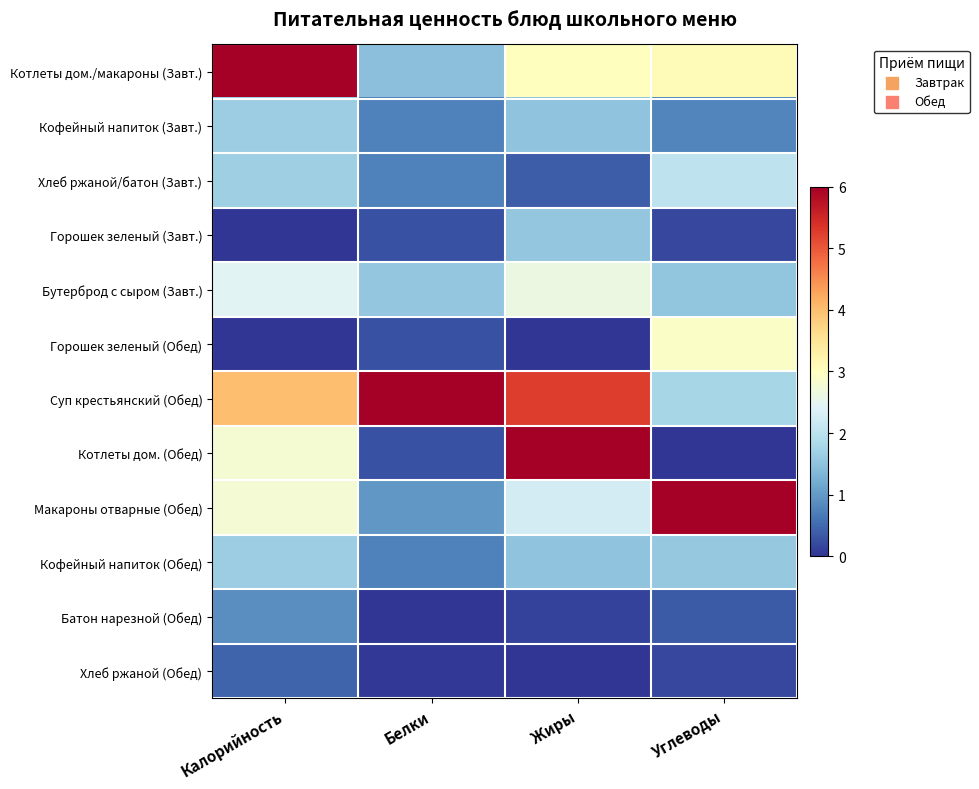

Reading left to right, extract all data points from this chart.

Котлеты дом./макароны (Завт.): Калорийность=6.0	Белки=1.5	Жиры=3.0	Углеводы=3.1
Кофейный напиток (Завт.): Калорийность=1.7	Белки=0.7	Жиры=1.5	Углеводы=0.8
Хлеб ржаной/батон (Завт.): Калорийность=1.7	Белки=0.7	Жиры=0.4	Углеводы=2.0
Горошек зеленый (Завт.): Калорийность=0.0	Белки=0.3	Жиры=1.6	Углеводы=0.2
Бутерброд с сыром (Завт.): Калорийность=2.4	Белки=1.6	Жиры=2.6	Углеводы=1.5
Горошек зеленый (Обед): Калорийность=0.0	Белки=0.3	Жиры=0.0	Углеводы=2.9
Суп крестьянский (Обед): Калорийность=4.0	Белки=6.0	Жиры=5.2	Углеводы=1.8
Котлеты дом. (Обед): Калорийность=2.8	Белки=0.3	Жиры=6.0	Углеводы=0.0
Макароны отварные (Обед): Калорийность=2.8	Белки=1.0	Жиры=2.2	Углеводы=6.0
Кофейный напиток (Обед): Калорийность=1.7	Белки=0.7	Жиры=1.5	Углеводы=1.6
Батон нарезной (Обед): Калорийность=0.9	Белки=0.0	Жиры=0.1	Углеводы=0.4
Хлеб ржаной (Обед): Калорийность=0.5	Белки=0.0	Жиры=0.0	Углеводы=0.2